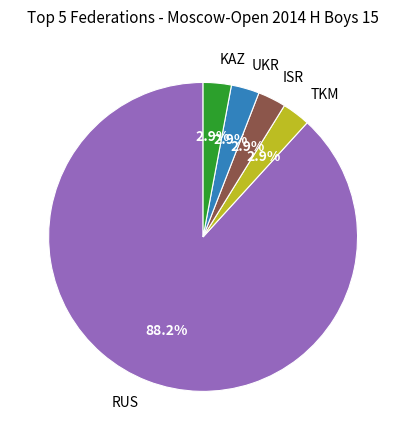

Is it true that UKR is 3% of the pie?

True